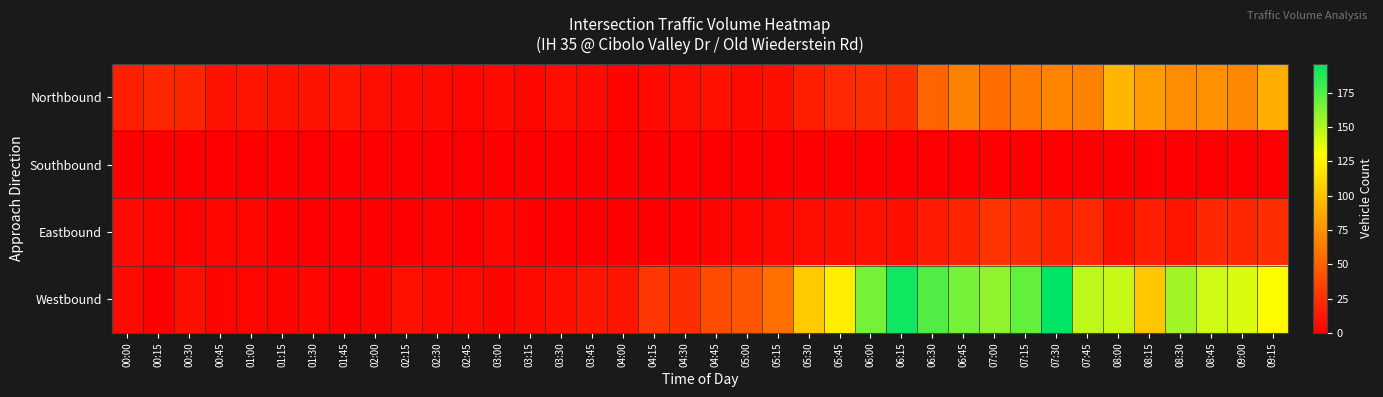

Count the number of categories in the chart.

38